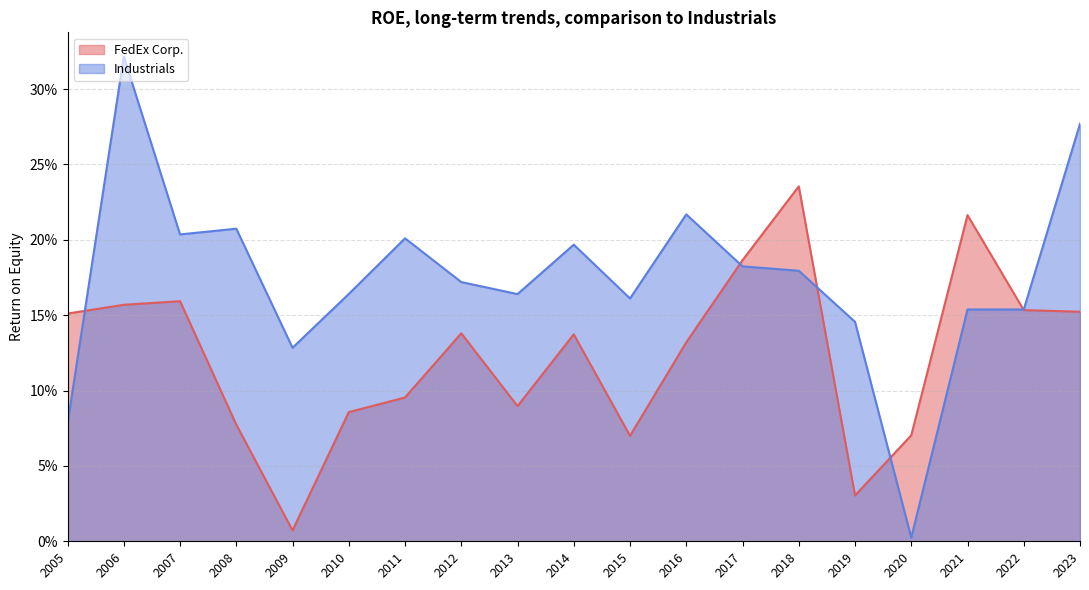

Between 2007 and 2013, which is larger?

2007